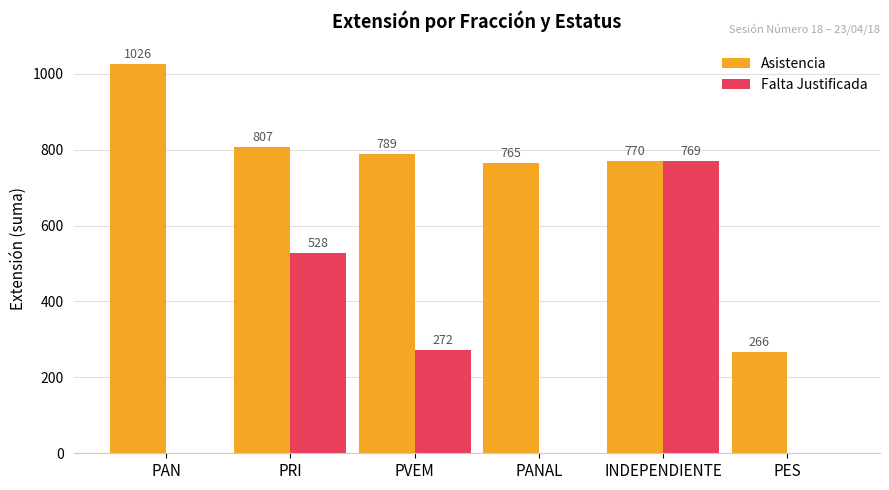

Count the number of data series in this chart.

2